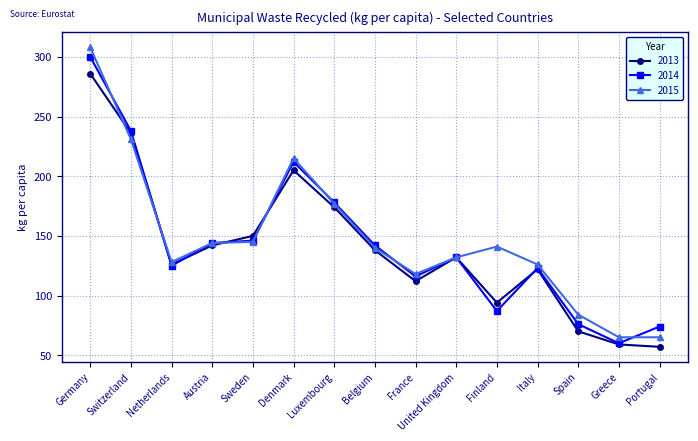

What is the highest value of the 2013 series?

286